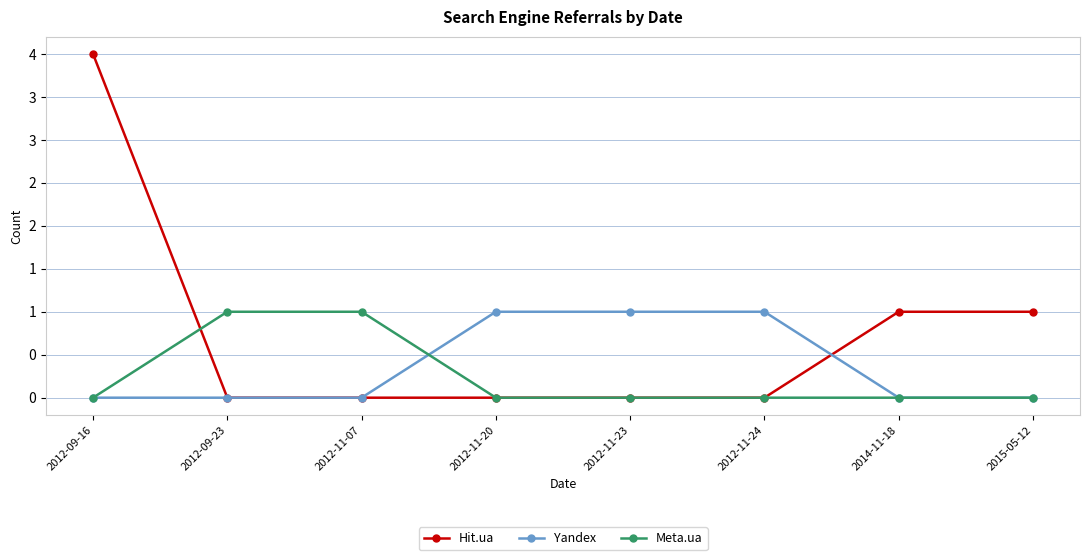

Is this an area chart (filled region under the line)?

No